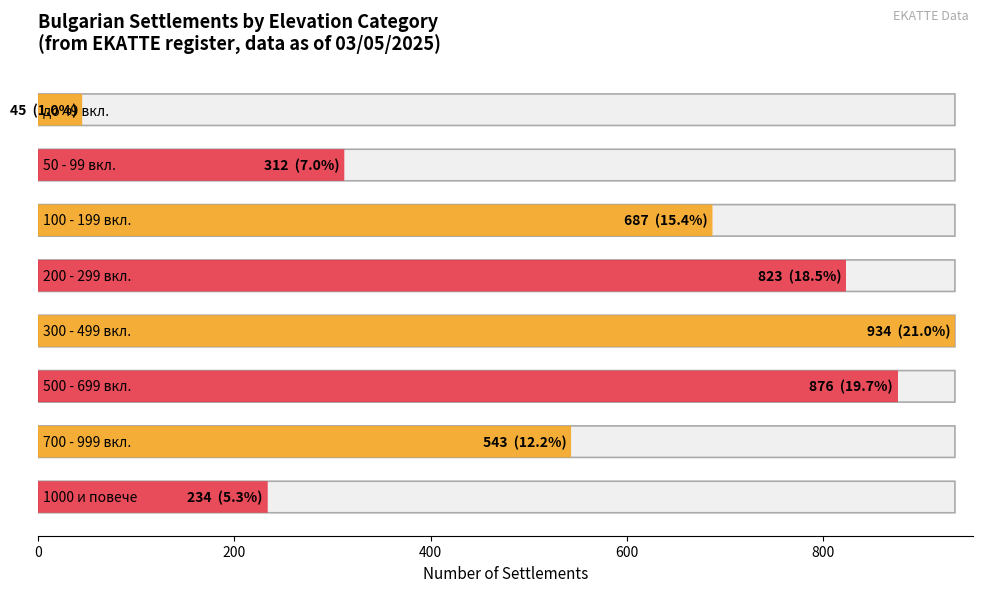

Which series has the largest total across all categories?

Count of settlements